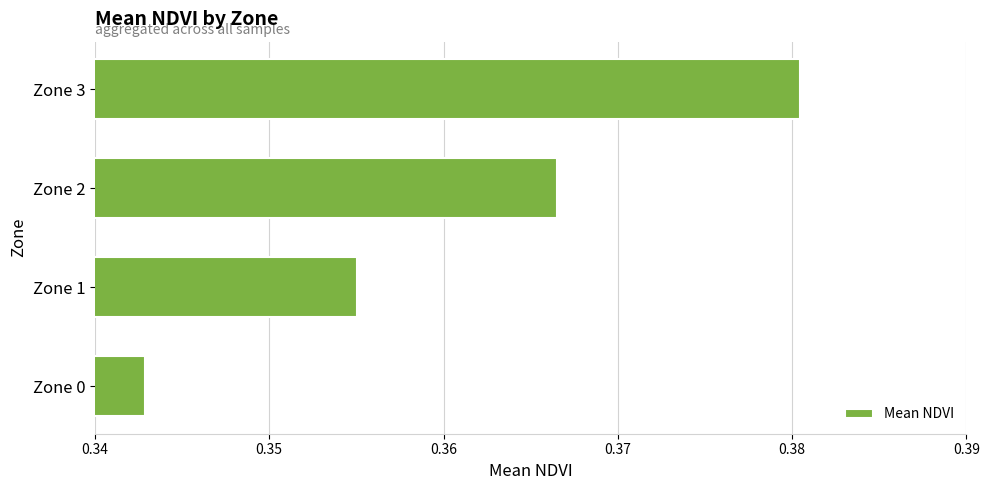

Rank the categories by value from lowest to highest.

Zone 0, Zone 1, Zone 2, Zone 3